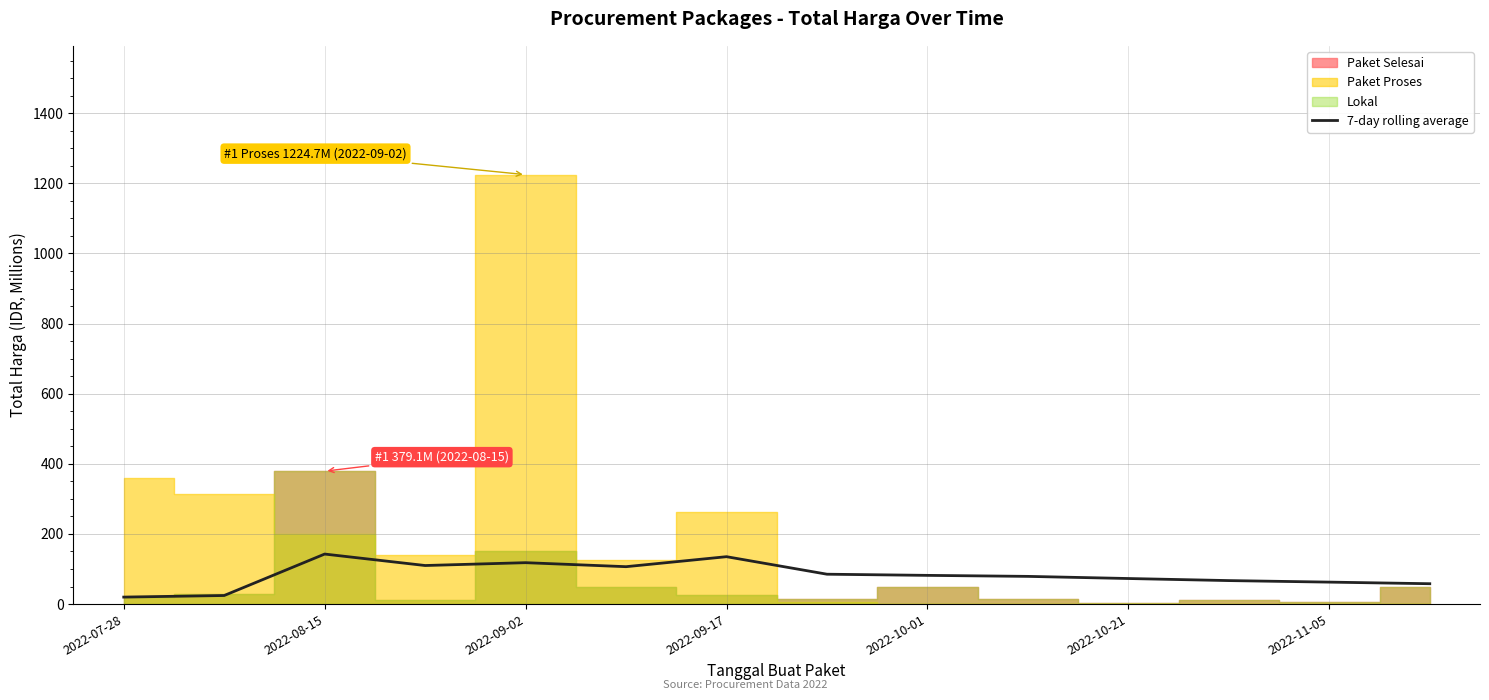

What is the change in value from 2022-10-21 to 9?

-27.7